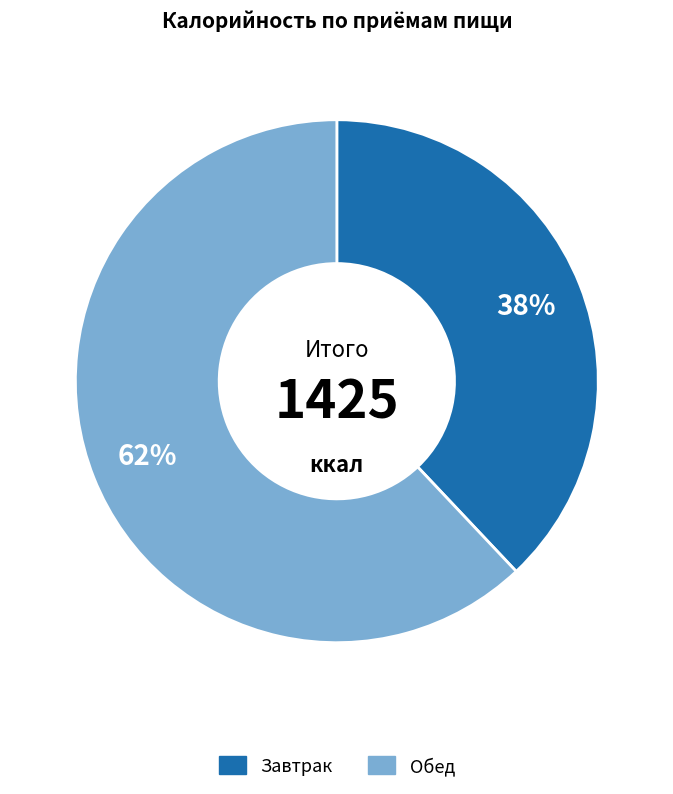

True or false: Завтрак accounts for 38% of the total.

True